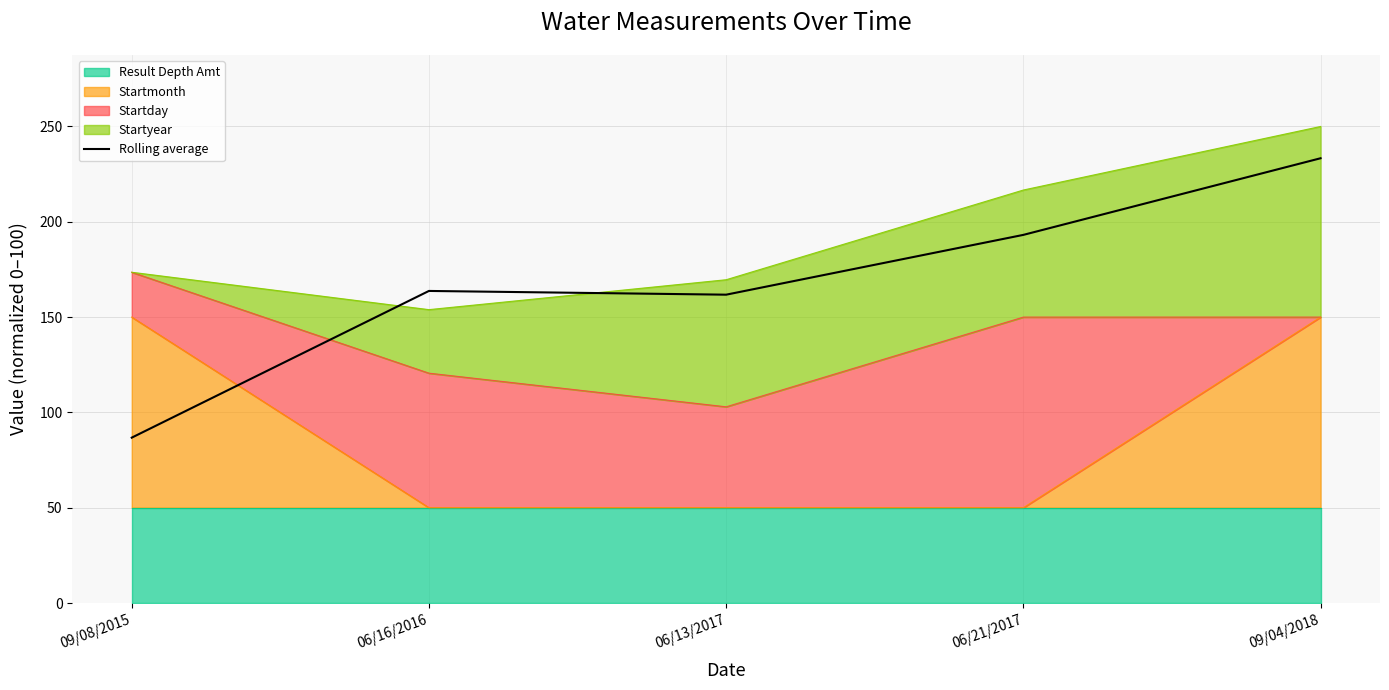

What is the maximum value shown in the chart?

233.3